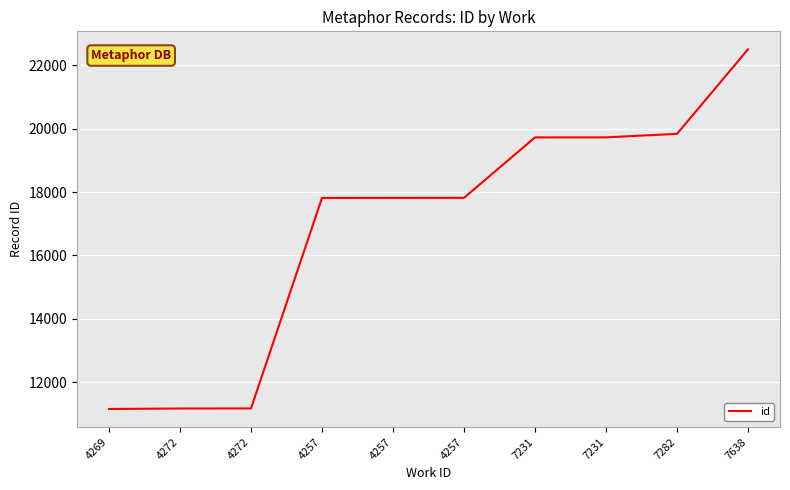

At which category does the chart reach its peak across all series?

7638